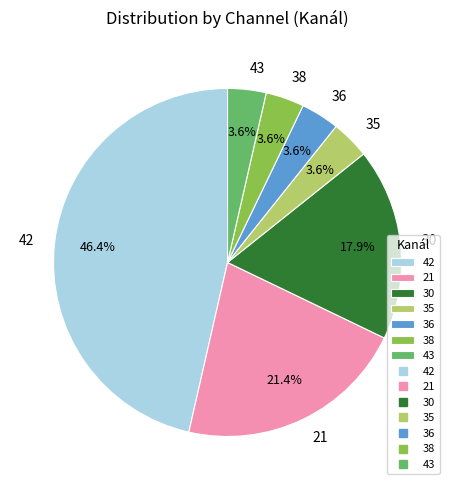

How many slices are in this pie chart?

7